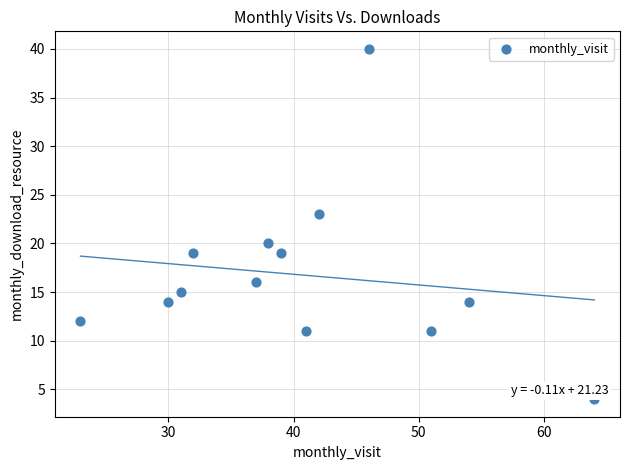

What is the range of Y values (max minus min)?

36